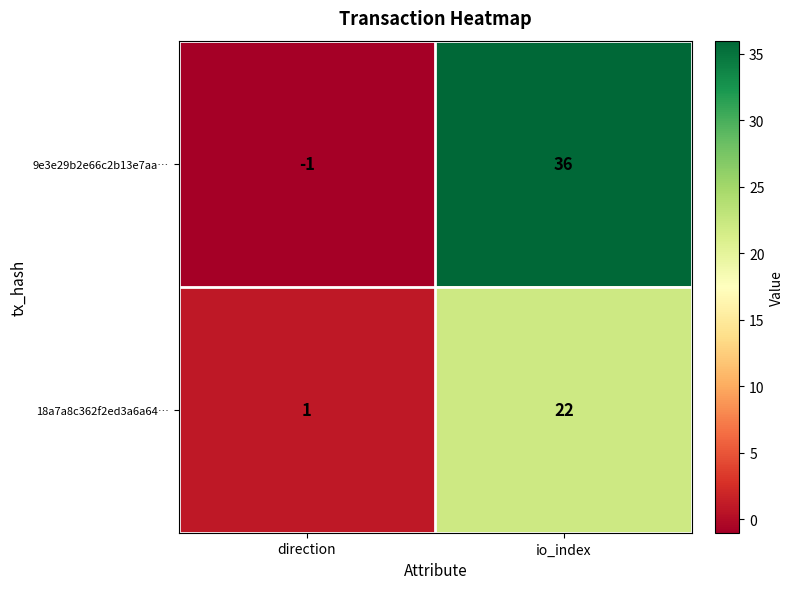

Reading left to right, extract all data points from this chart.

9e3e29b2e66c2b13e7aa…: -1	36
18a7a8c362f2ed3a6a64…: 1	22